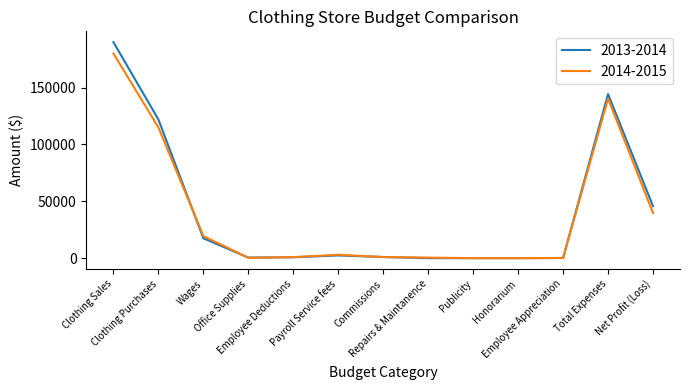

True or false: 2013-2014 and 2014-2015 intersect in this chart.

True